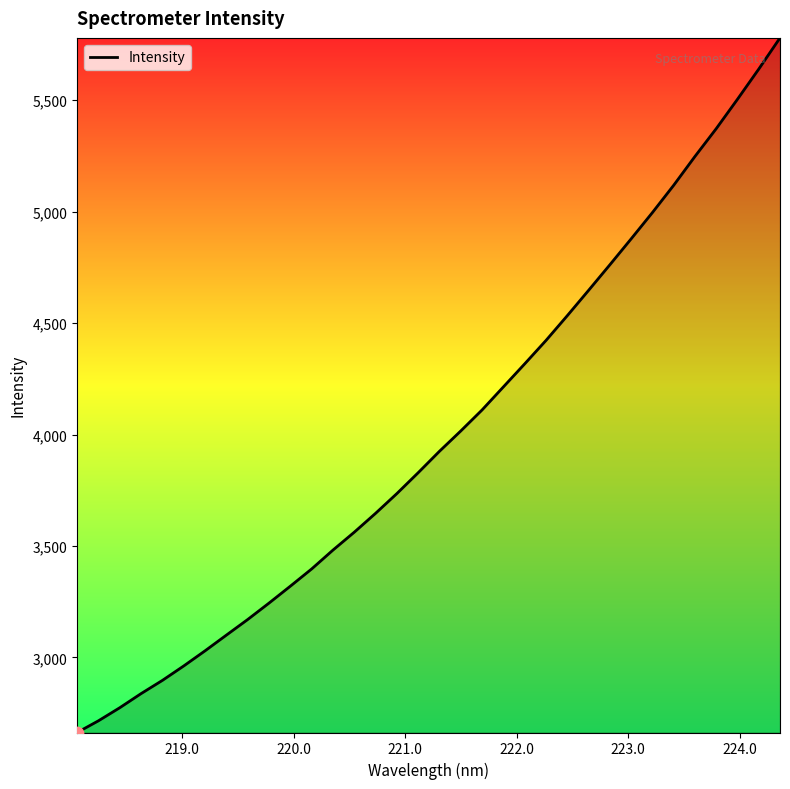

What is the smallest value displayed?

2663.4